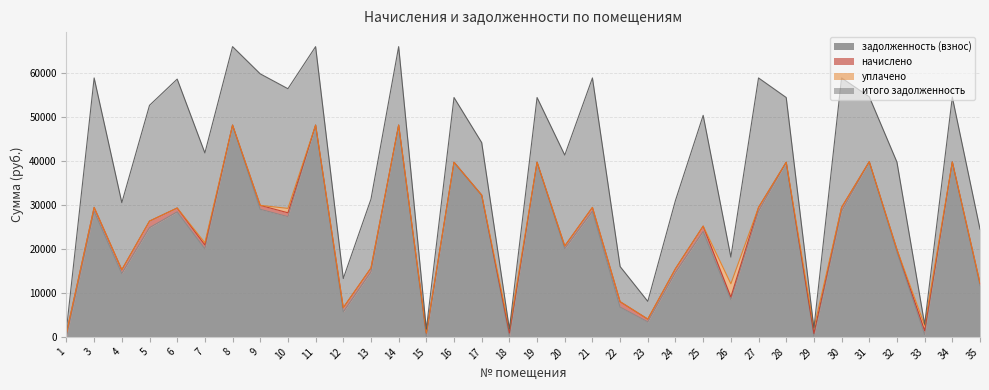

Is it true that начислено equals 882.5 at 21?

True